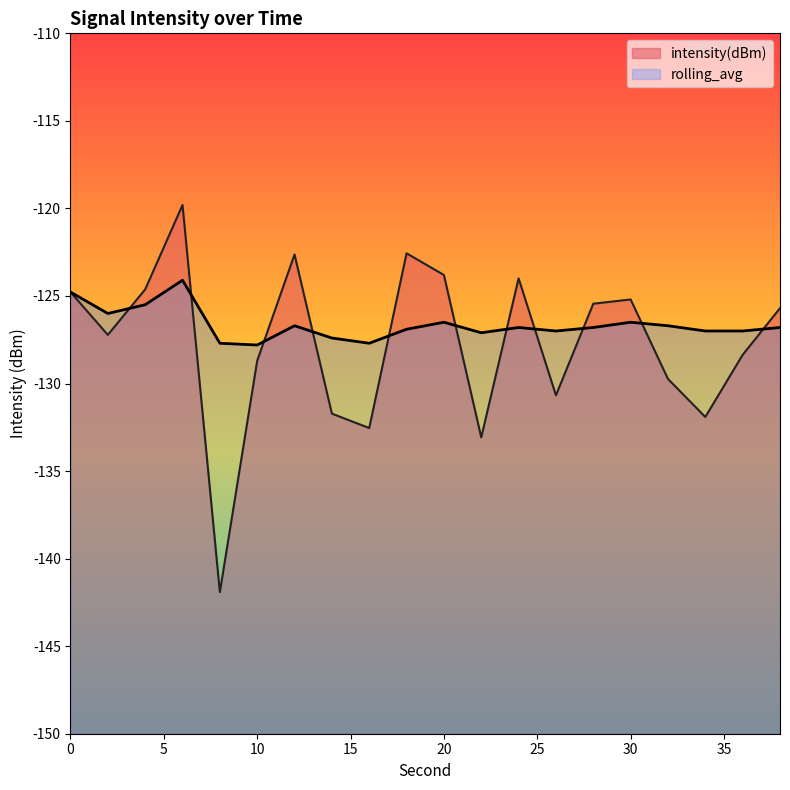

What is the approximate value of rolling_avg at 14?

-127.4